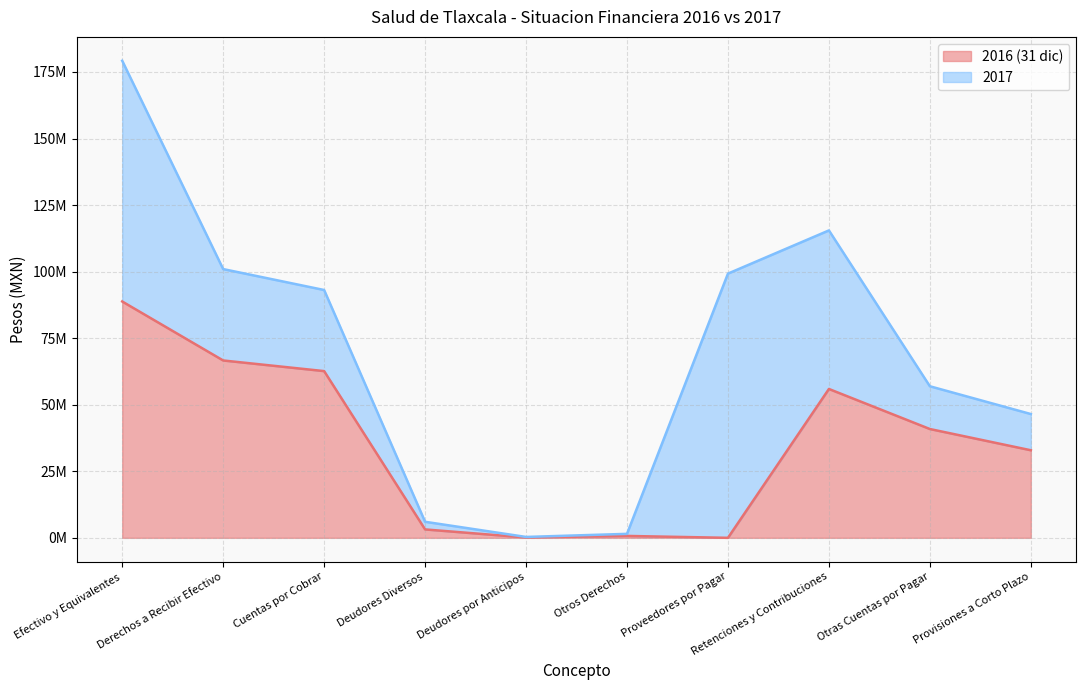

Is it true that the value at Efectivo y Equivalentes is 120283062?

False